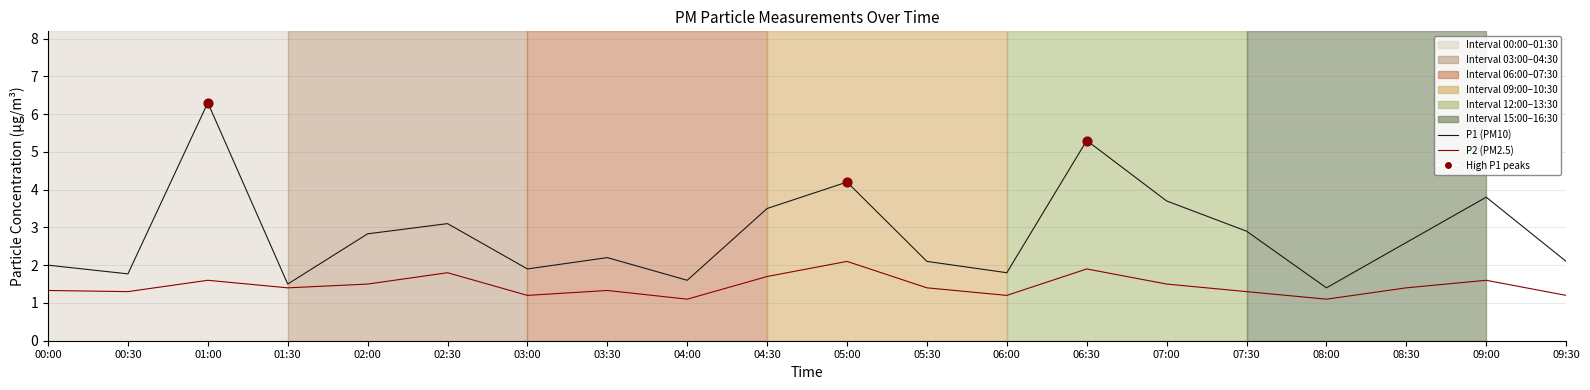

What is the total value across all series at 03:30?

3.5